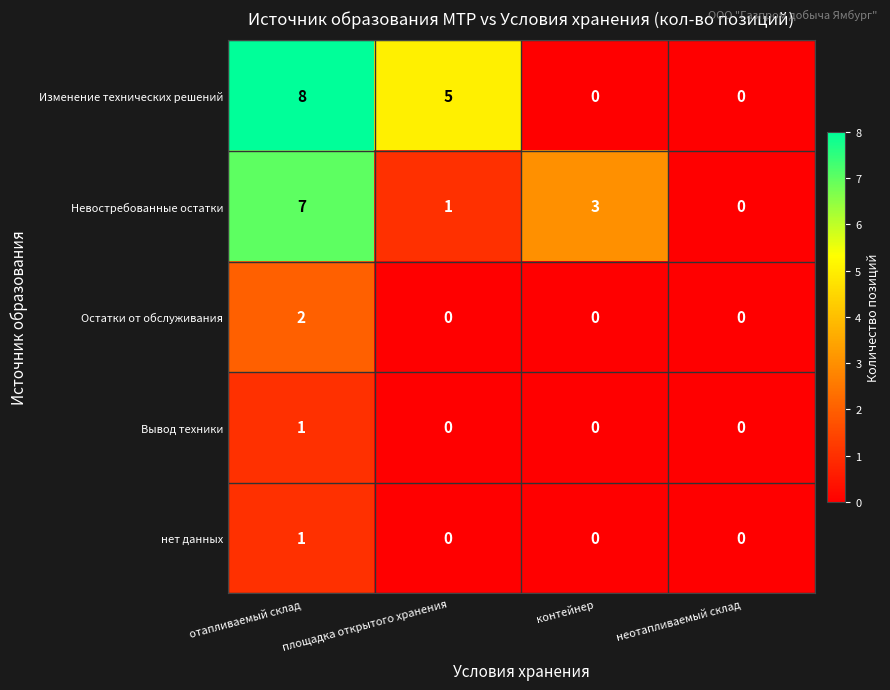

What is the difference between the maximum and minimum values in the Невостребованные остатки series?

7